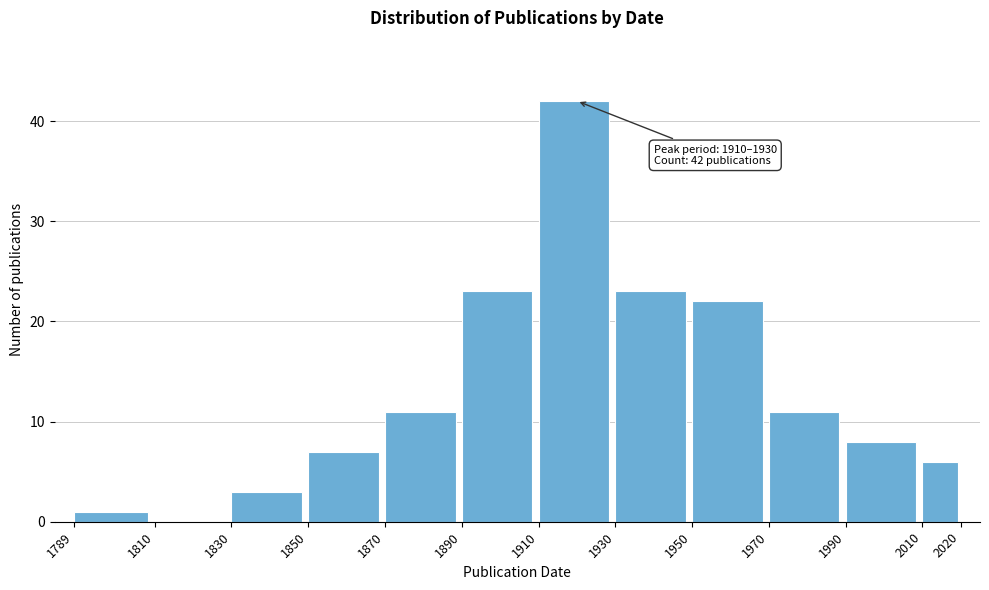

Which range on the x-axis has the tallest bar?

1910 to 1930